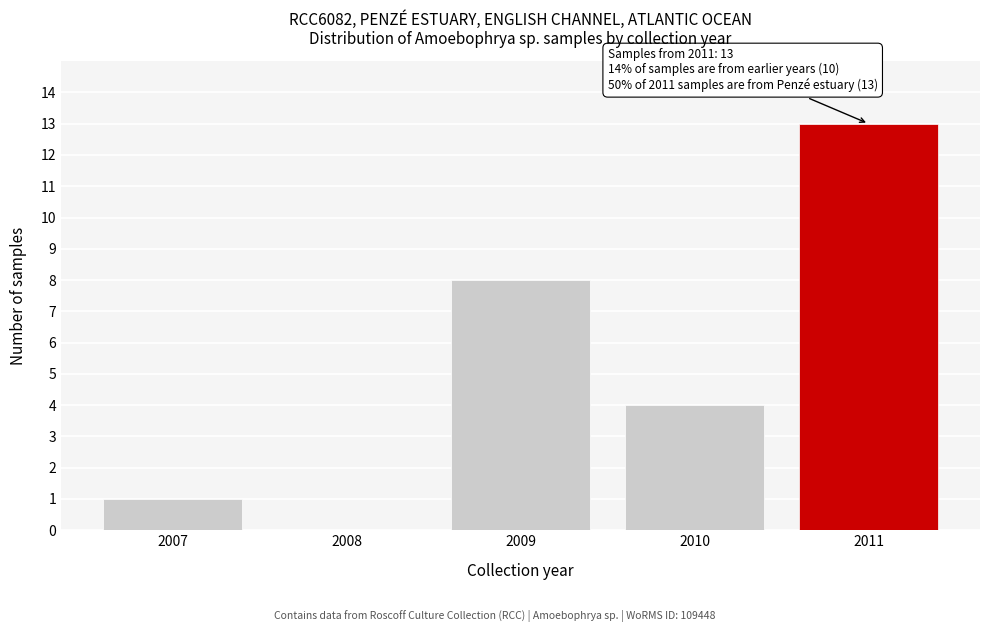

Reading left to right, extract all data points from this chart.

2007=1	2008=0	2009=8	2010=4	2011=13